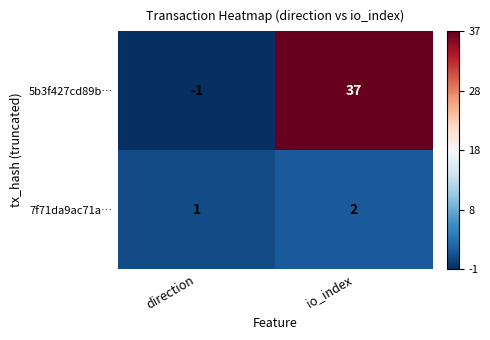

Rank the series by their average value, from highest to lowest.

5b3f427cd89b…, 7f71da9ac71a…